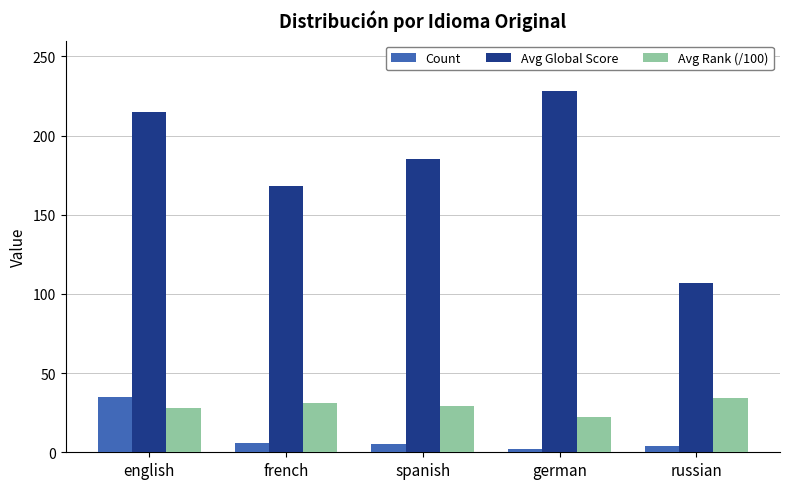

What is the minimum value shown in the chart?

2